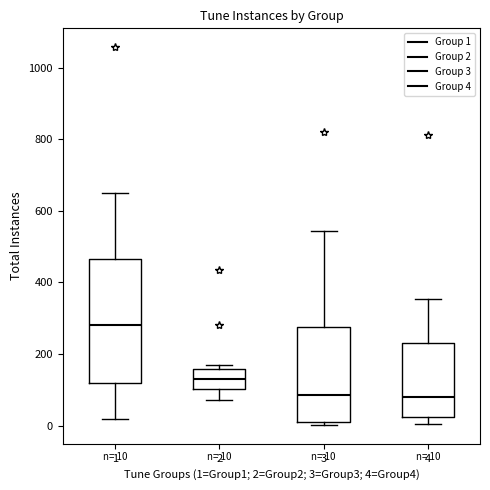

Which box is the tallest, from its lower edge to its upper edge?

1